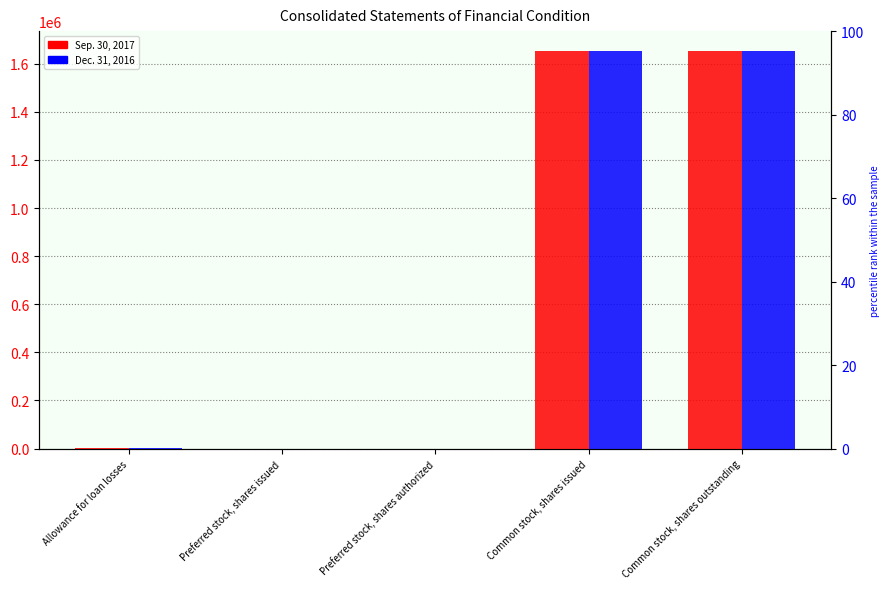

How many categories are shown in the chart?

5